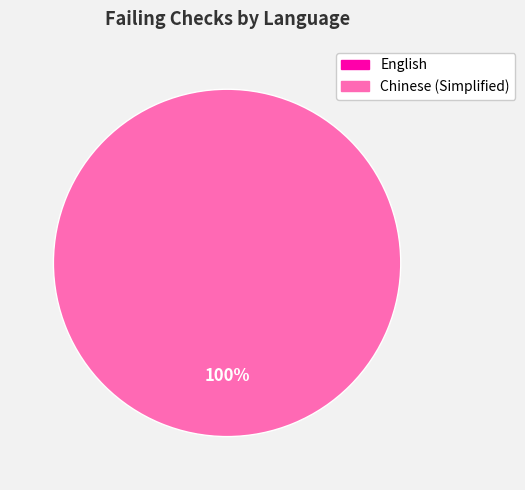

Is the sum of Chinese (Simplified) and English greater than half?

Yes